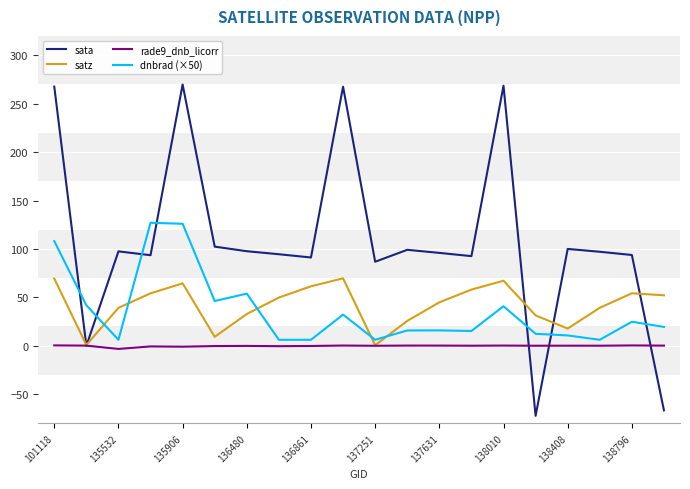

Which series has the widest spread of values?

sata